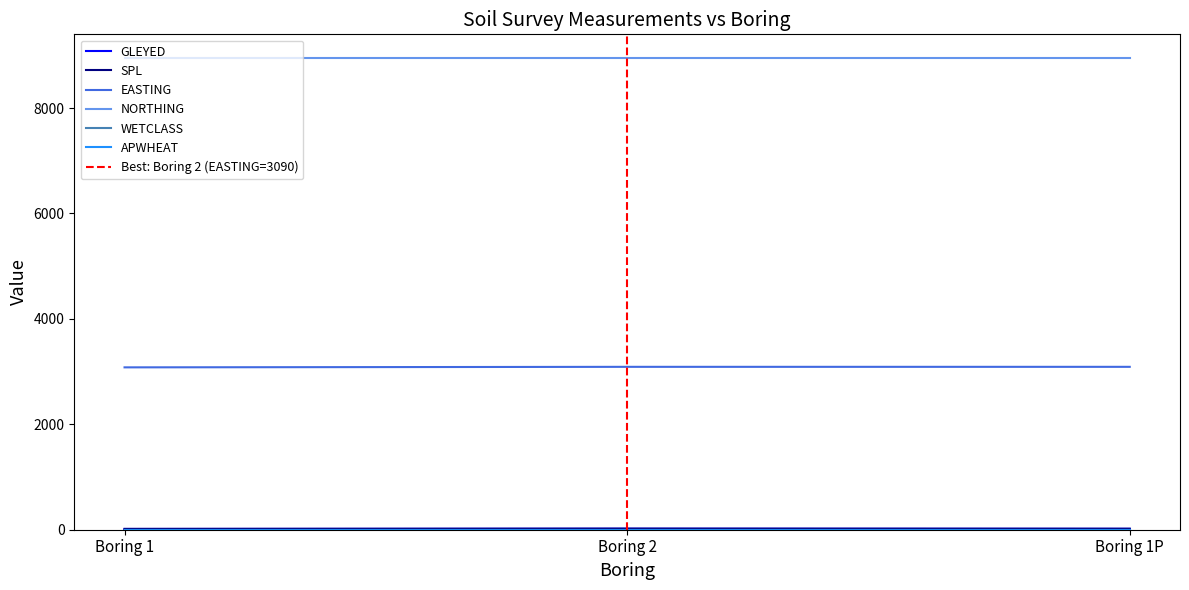

What is the label of the 3rd point from the right?

Boring 1